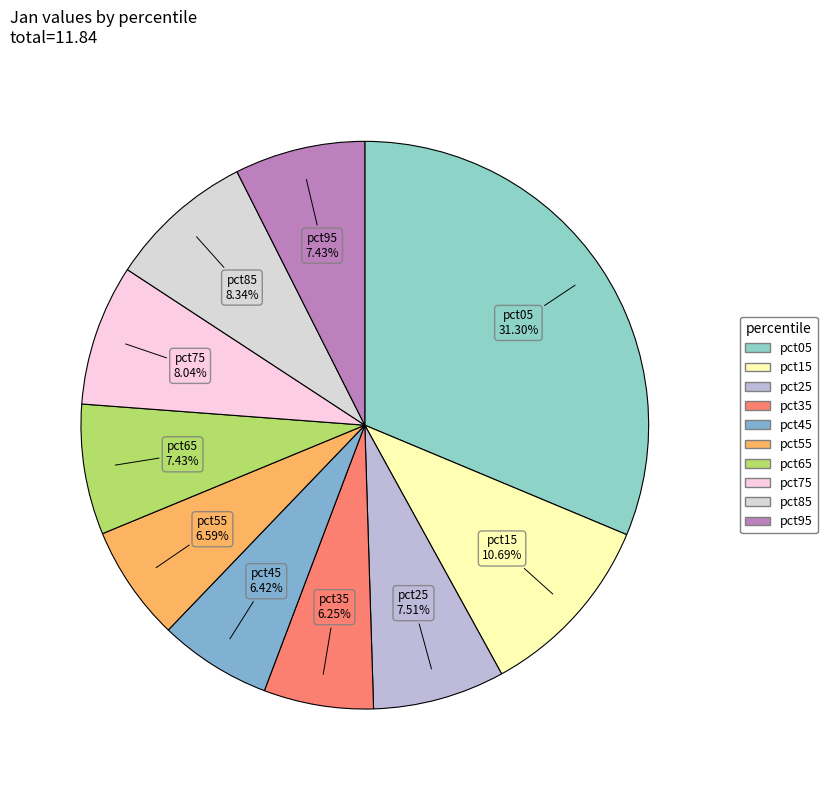

What percentage is the pct65 slice, to the nearest percent?

7%